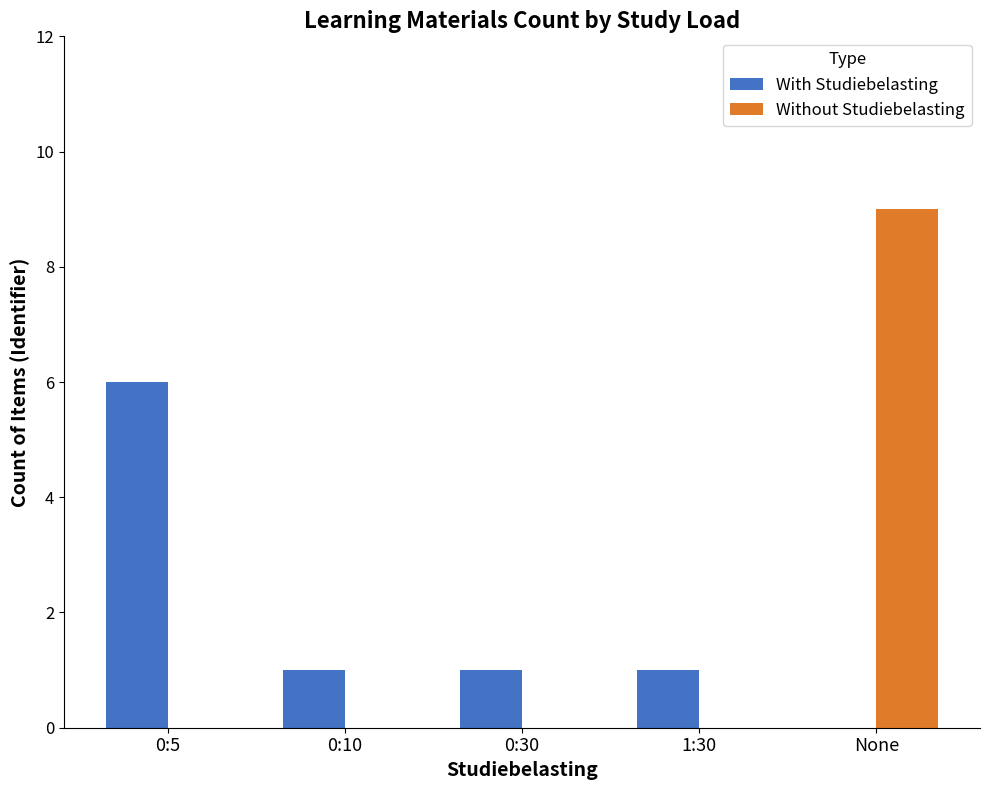

Which category has the highest value in the With Studiebelasting series?

0:5